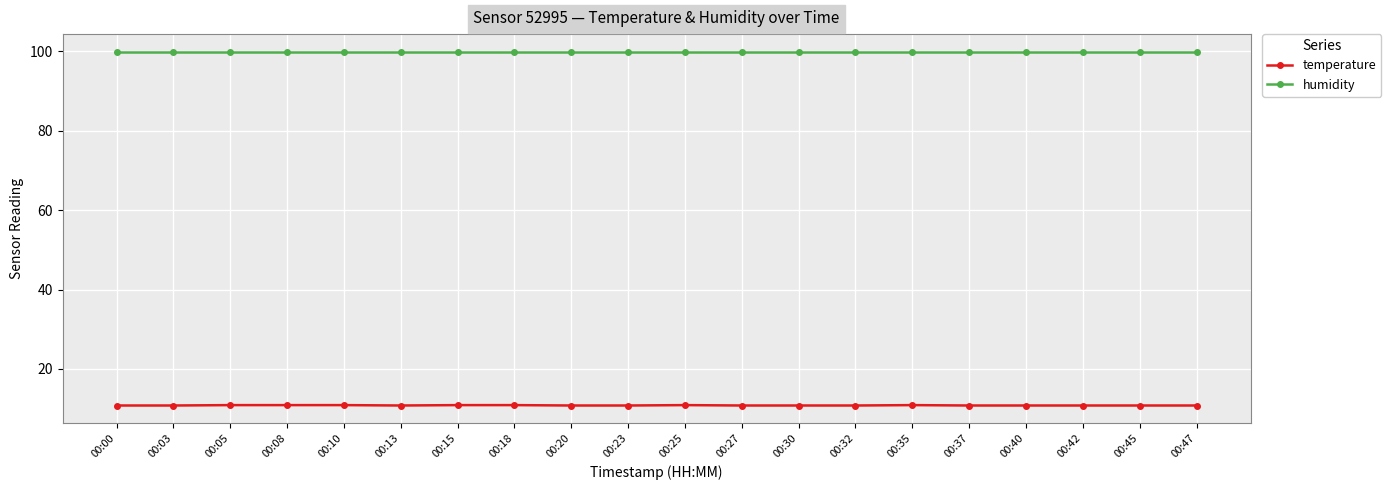

The value of temperature at 00:08 is 10.9. True or false?

True